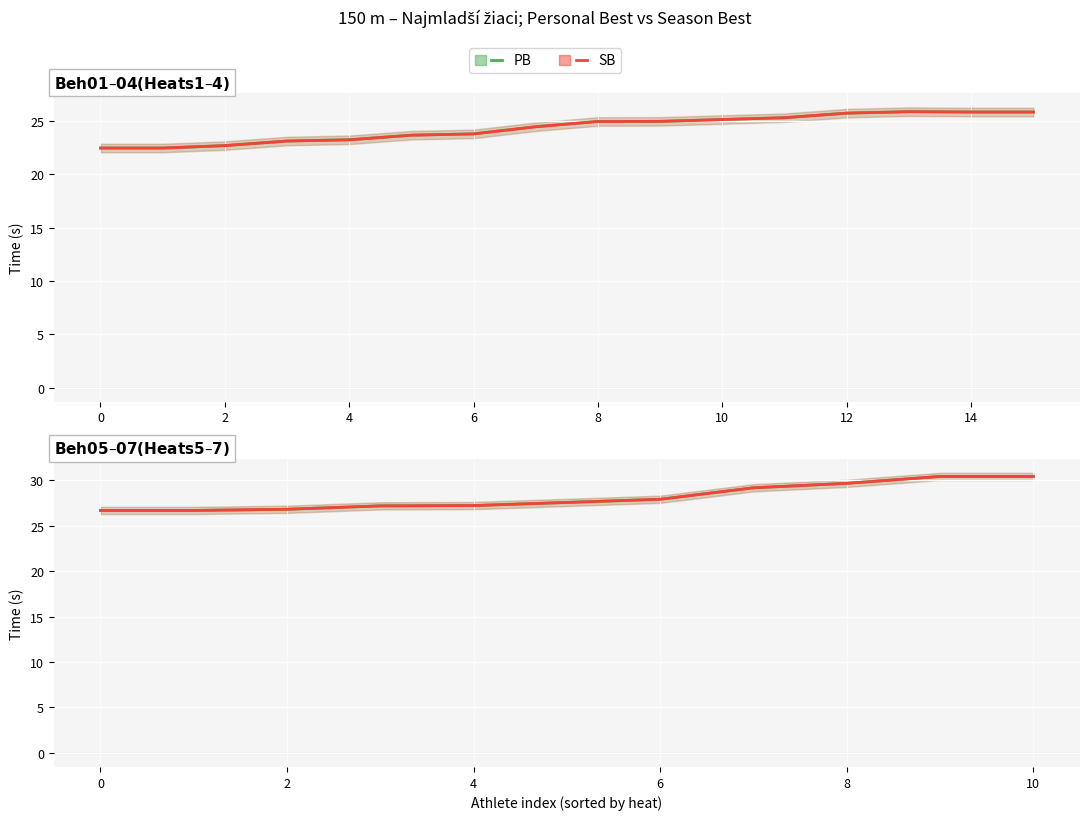

Is this an area chart (filled region under the line)?

No